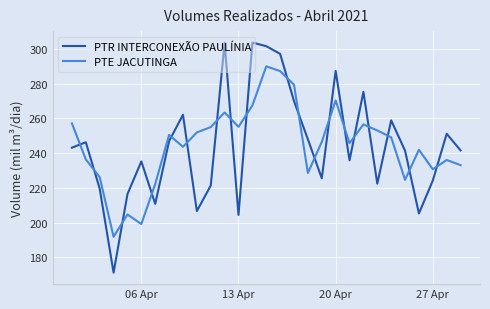

What is the minimum value for PTR INTERCONEXÃO PAULÍNIA?

171.2